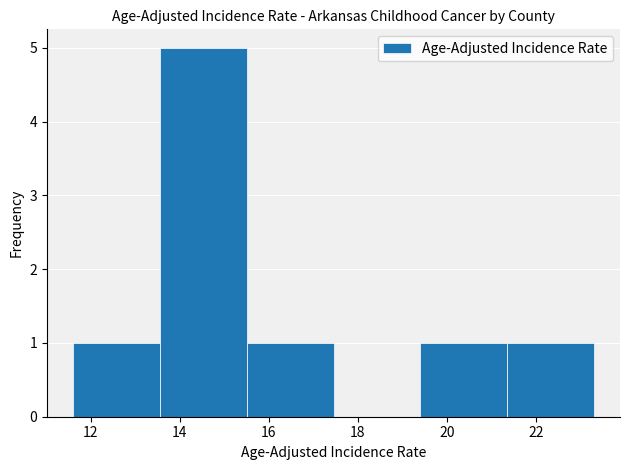

How tall is the bar that spans 21.35 to 23.30 on the x-axis? Neither the bar edges nor the heights are printed on the chart, so give them approximately, as read against the axes.

1